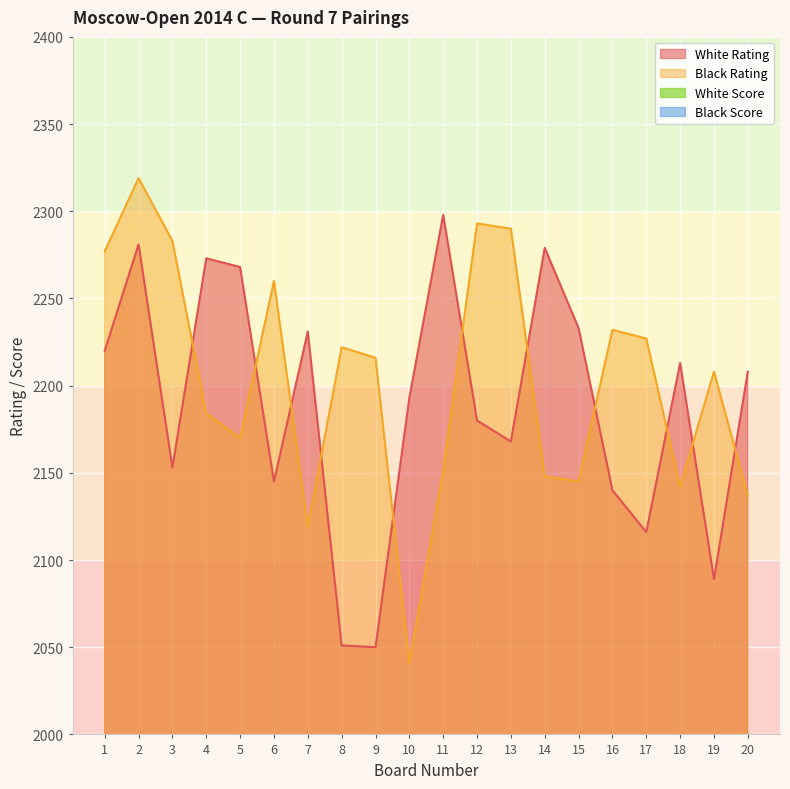

Is it true that Black Rating equals 518.0 at 16?

False